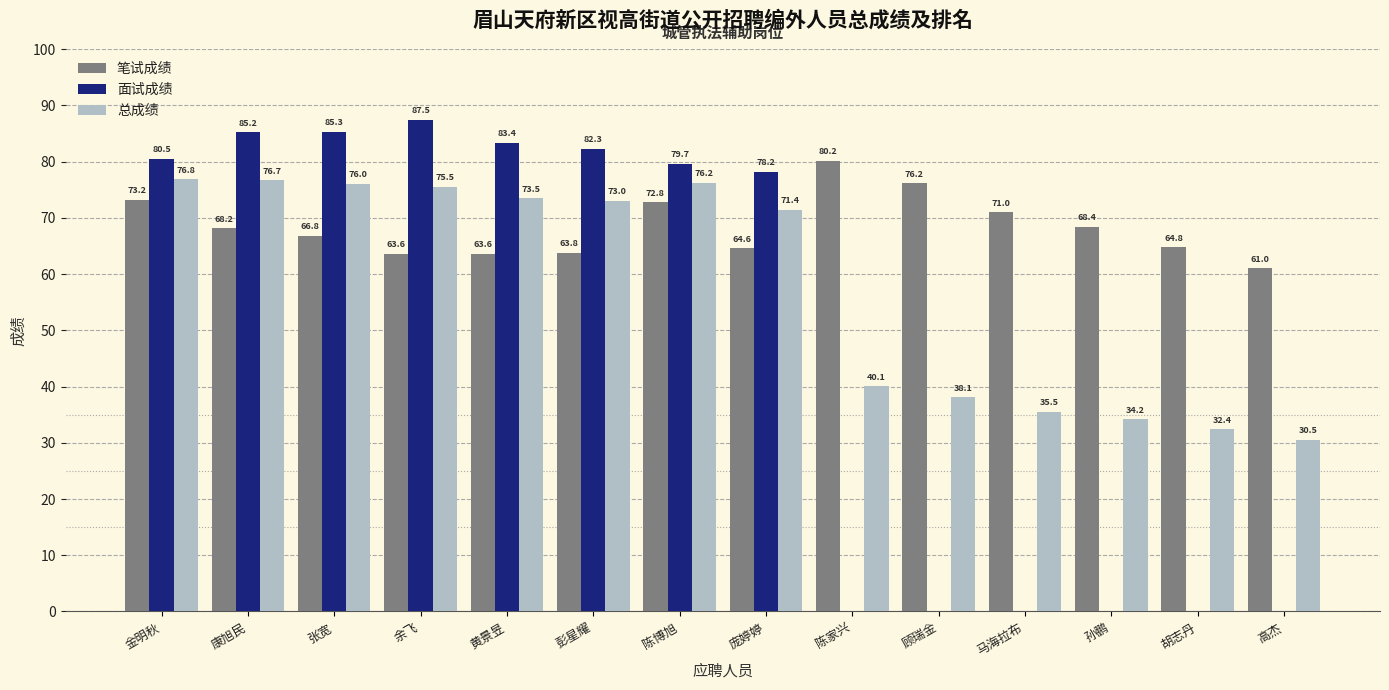

Which series has the largest total across all categories?

笔试成绩